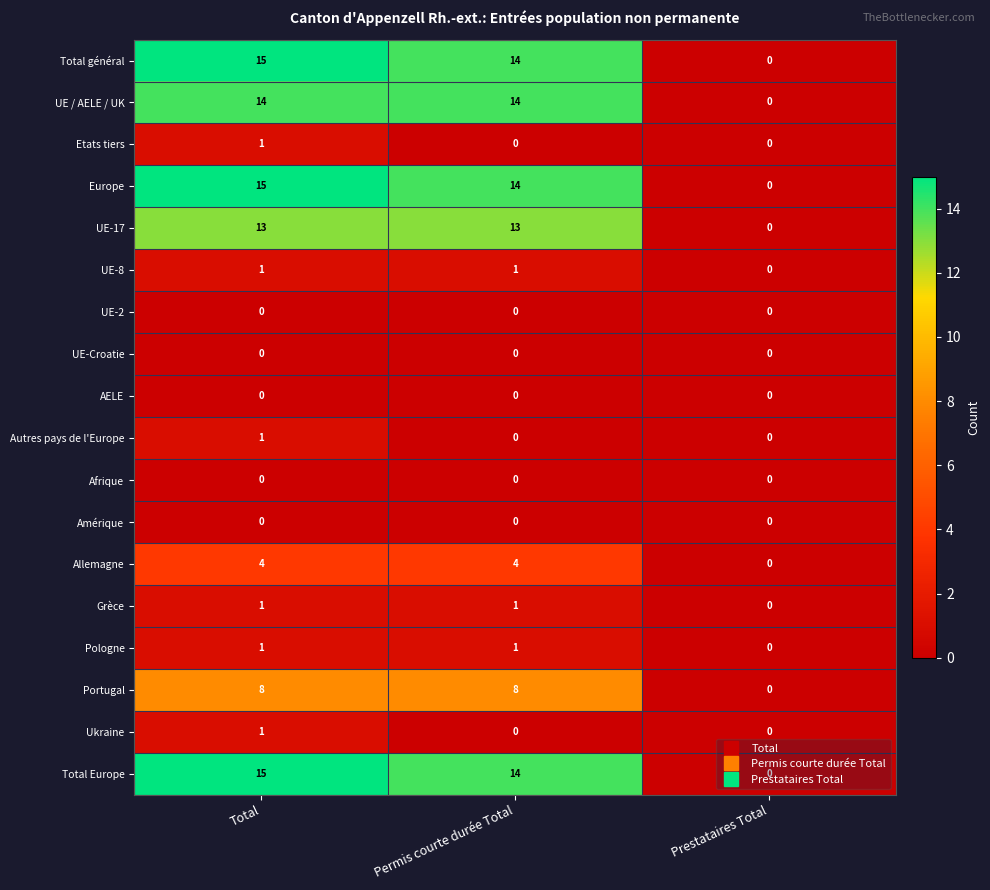

What is the sum of all Europe values?

29